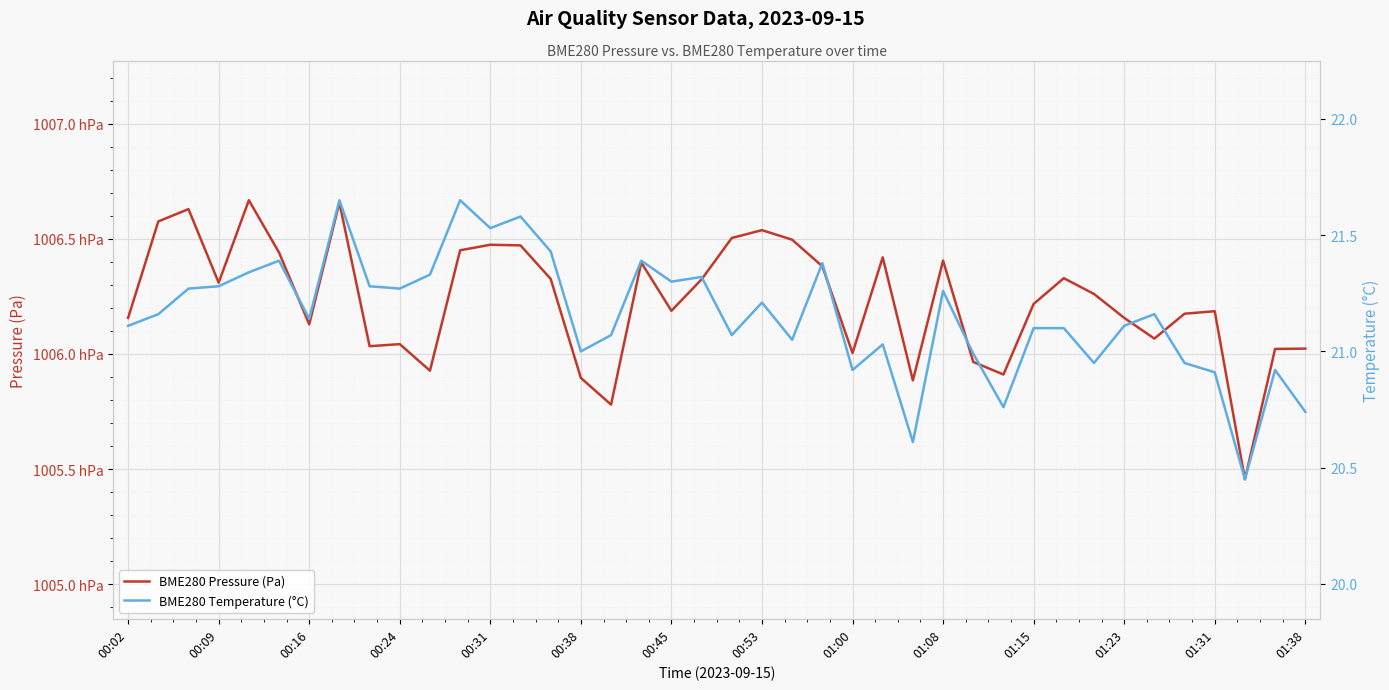

True or false: BME280 Pressure (Pa) has a value of 100618.6 at 01:31.

True